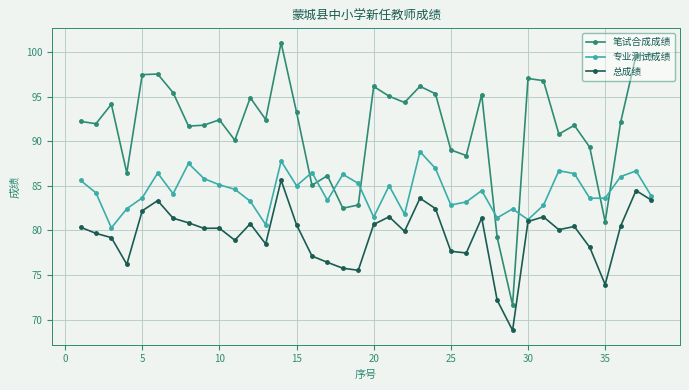

True or false: 笔试合成成绩 has more than 2 interior local peaks.

True